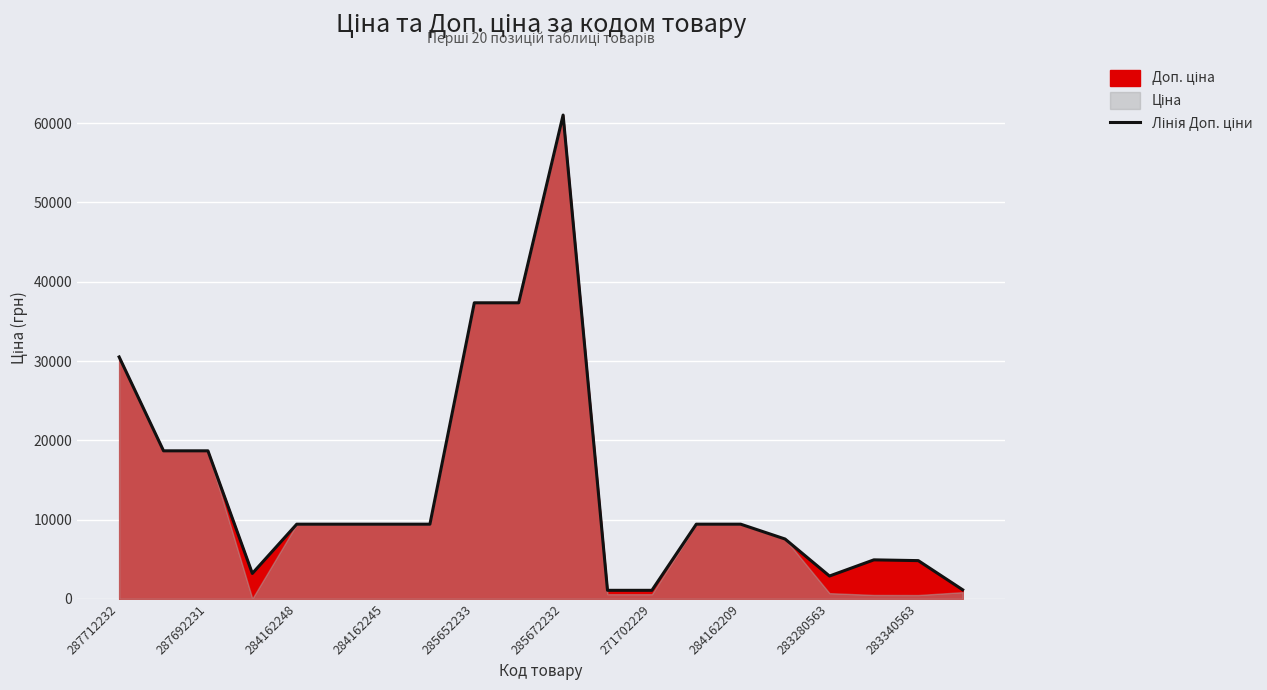

What is the difference between the second highest and minimum values?

36268.5